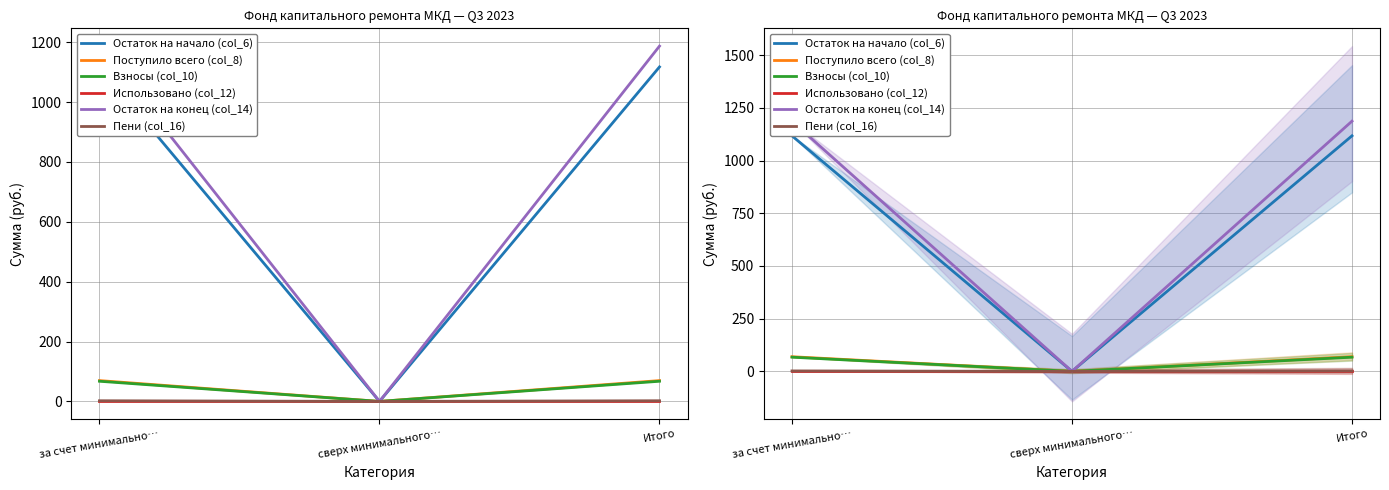

Is the value of Поступило всего (col_8) at сверх минимального… greater than the value of Использовано (col_12) at за счет минимально…?

No